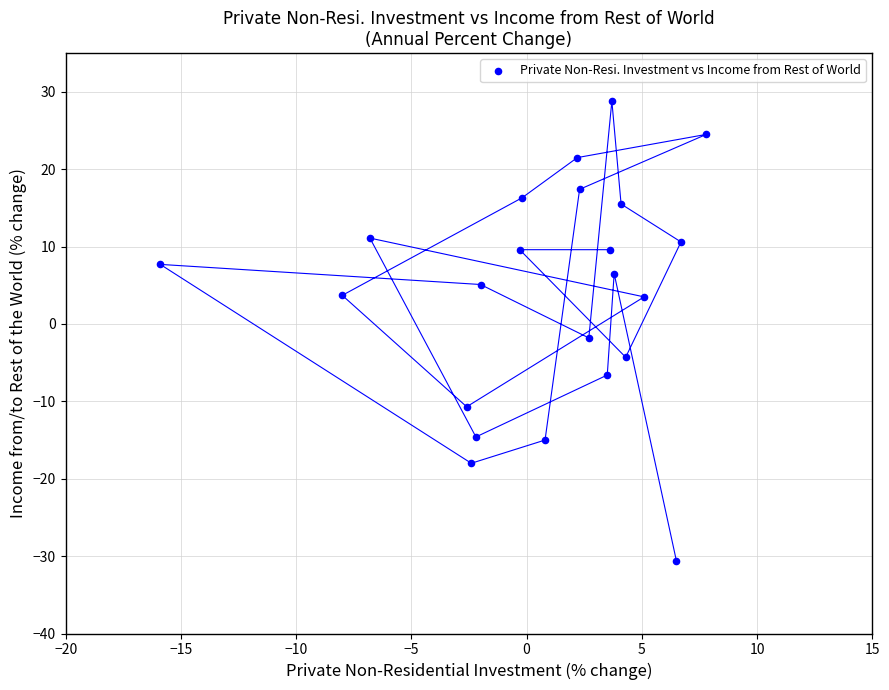

What Y value in the scatter plot is closest to 0?

-1.8